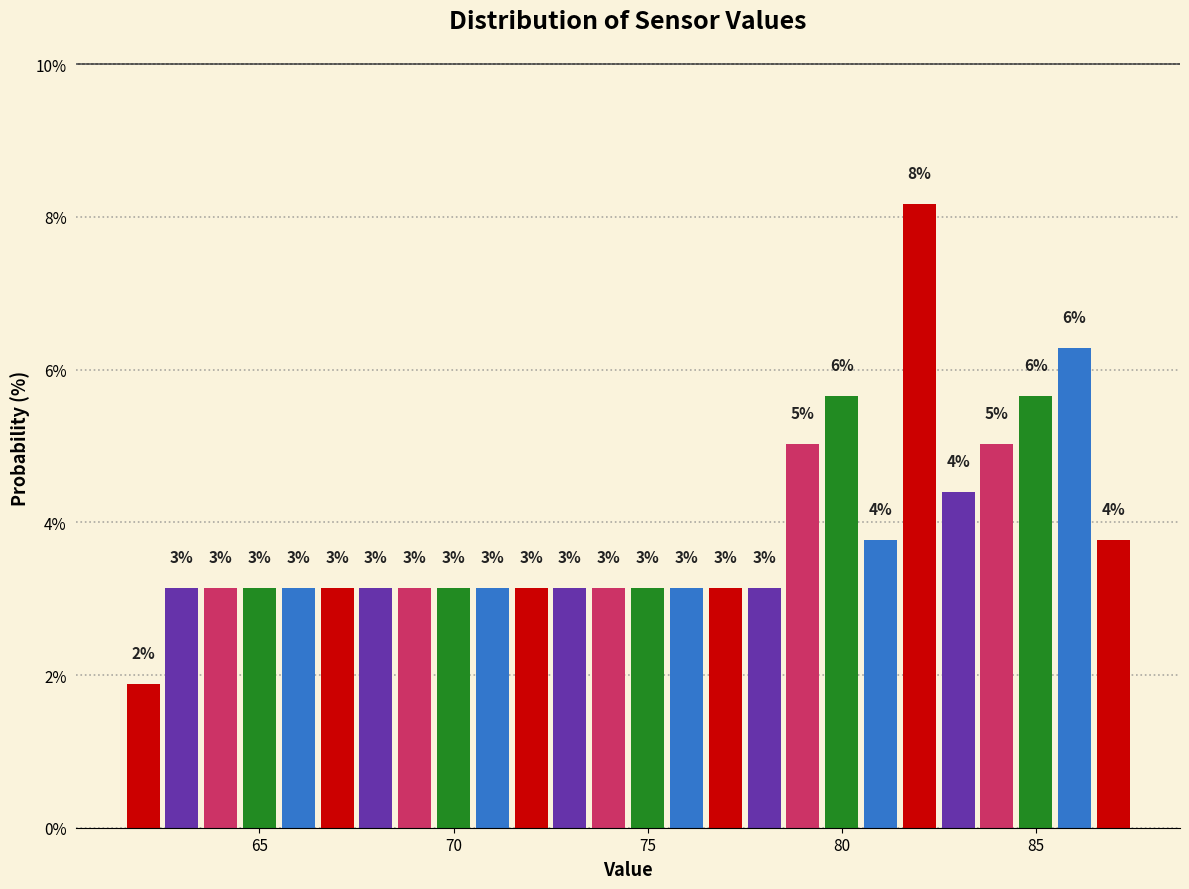

Read against the x-axis, roughly where is the centre of the tallest bar?

82.0